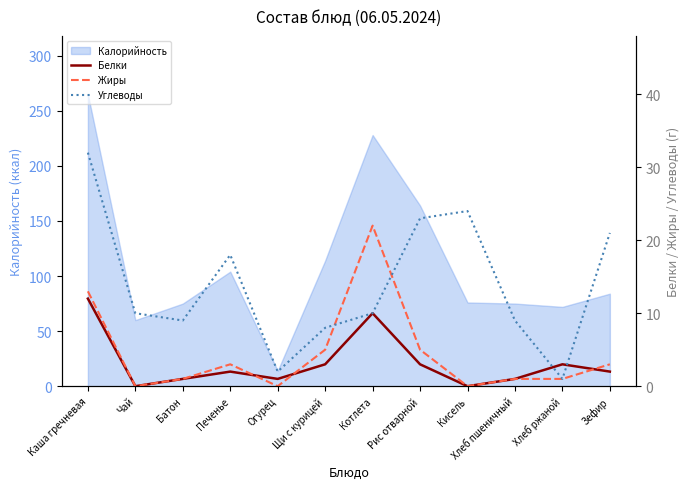

True or false: Жиры has a value of 0 at Огурец.

True